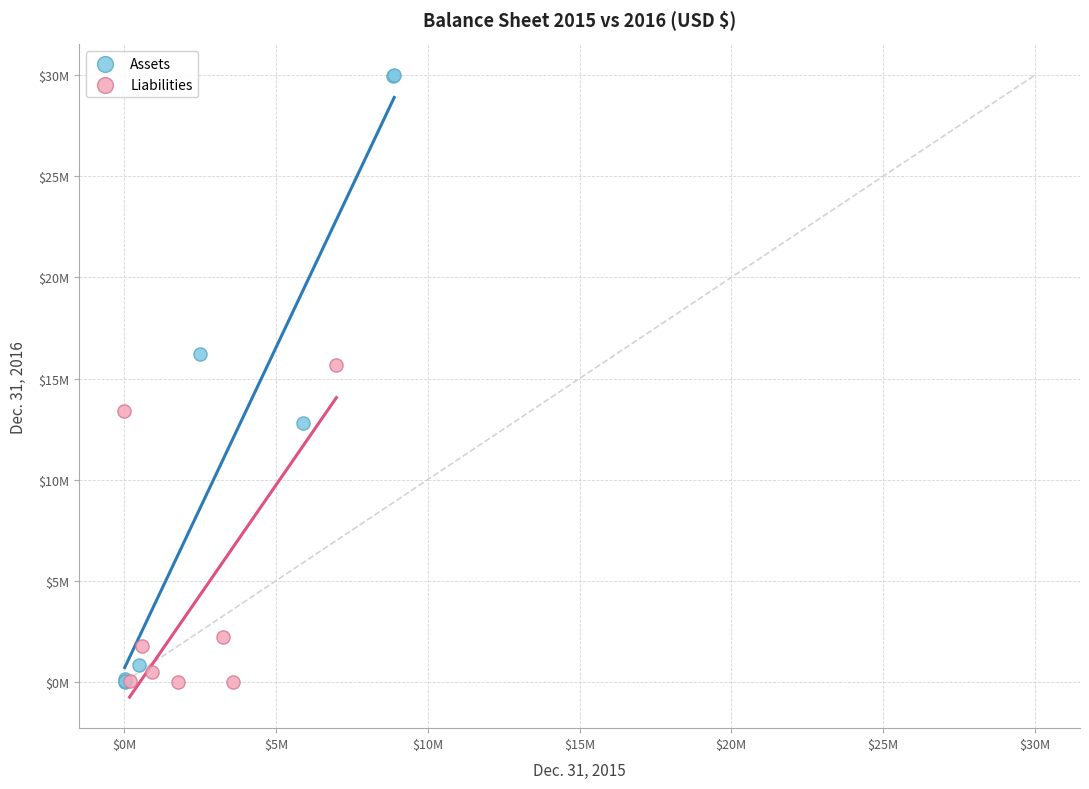

Which series has the widest spread of Y values?

Assets